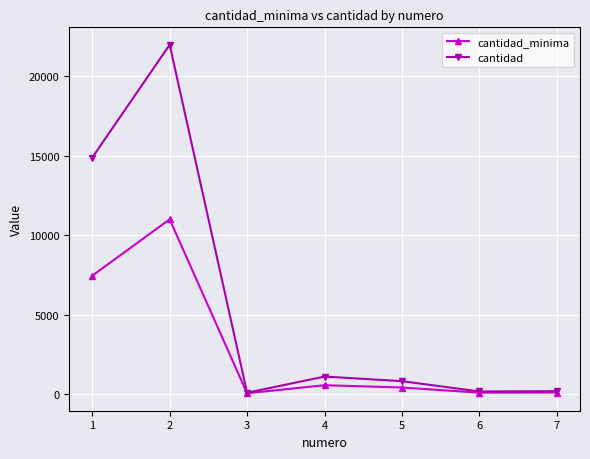

True or false: cantidad has more than 1 points higher than both neighbors.

True